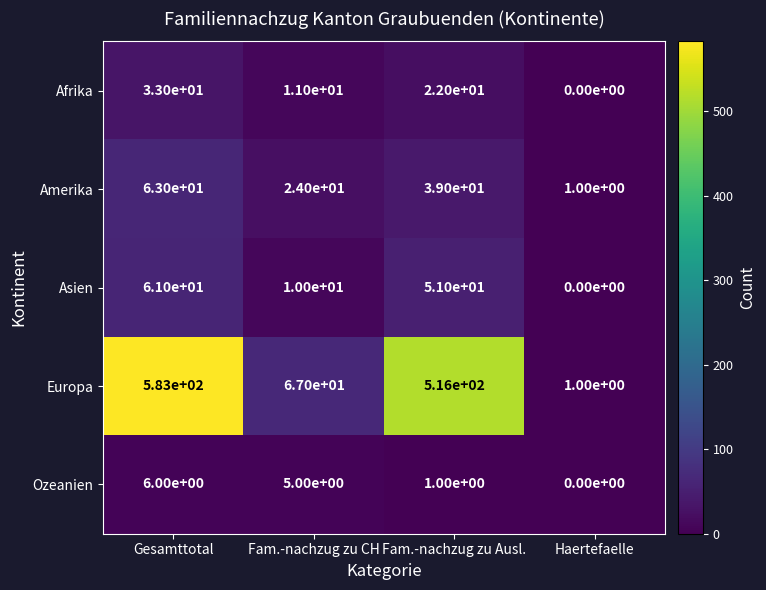

Reading left to right, list all the values displayed in this chart.

Afrika: 33	11	22	0
Amerika: 63	24	39	1
Asien: 61	10	51	0
Europa: 583	67	516	1
Ozeanien: 6	5	1	0